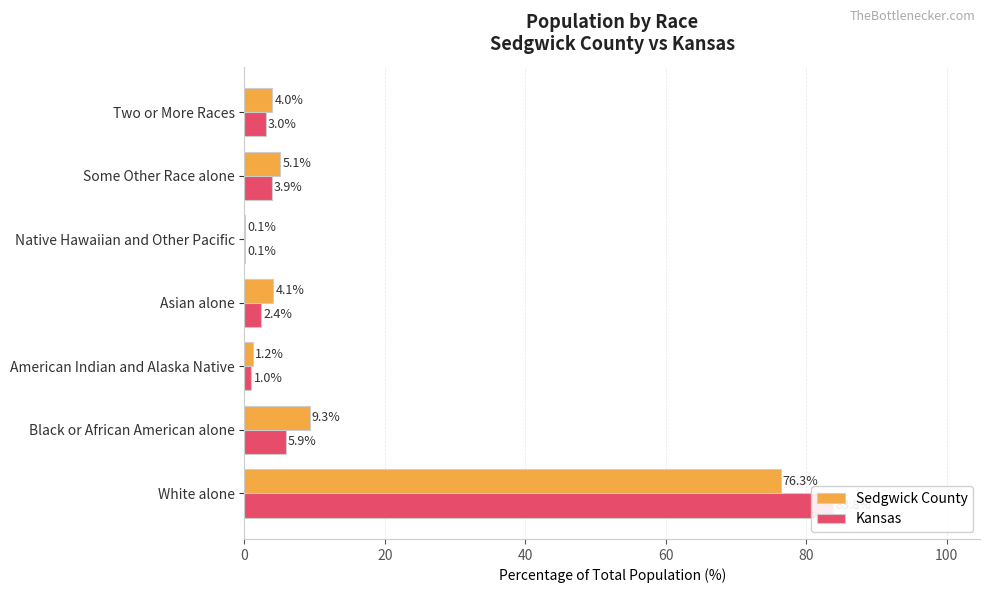

Reading left to right, list all the values displayed in this chart.

Sedgwick County: 0=76.3	20=9.3	40=1.2	60=4.1	80=0.1	100=5.1	120=4.0
Kansas: 0=83.8	20=5.9	40=1.0	60=2.4	80=0.1	100=3.9	120=3.0